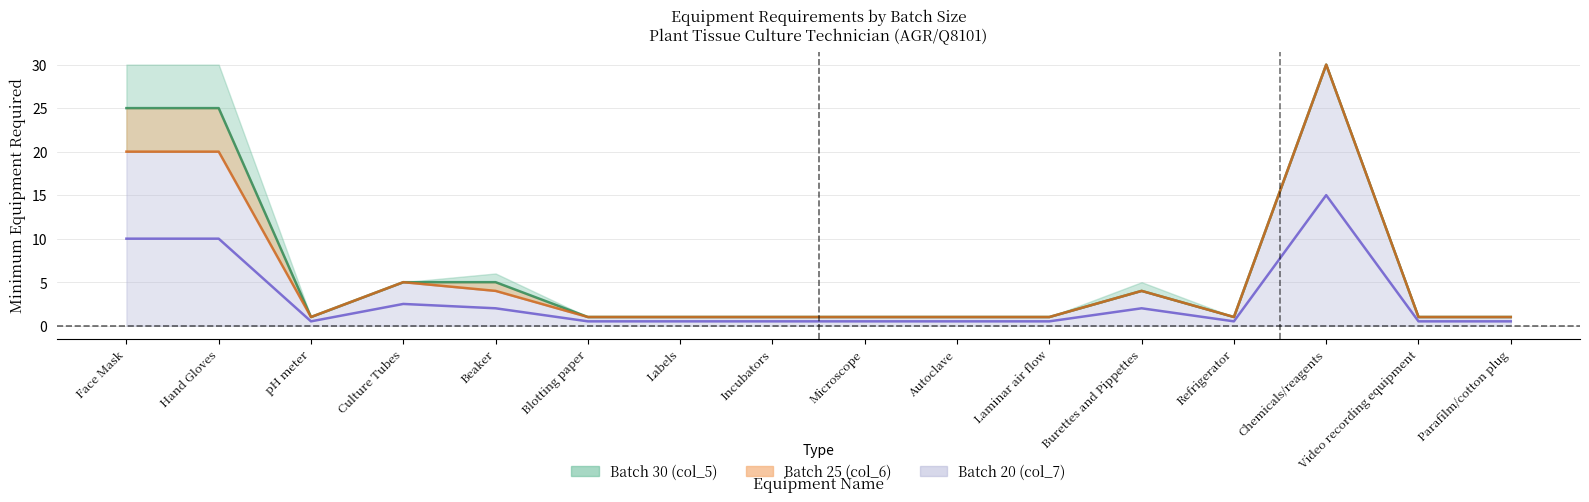

Is it true that Batch 20 (col_7) equals 0.3 at Autoclave?

False